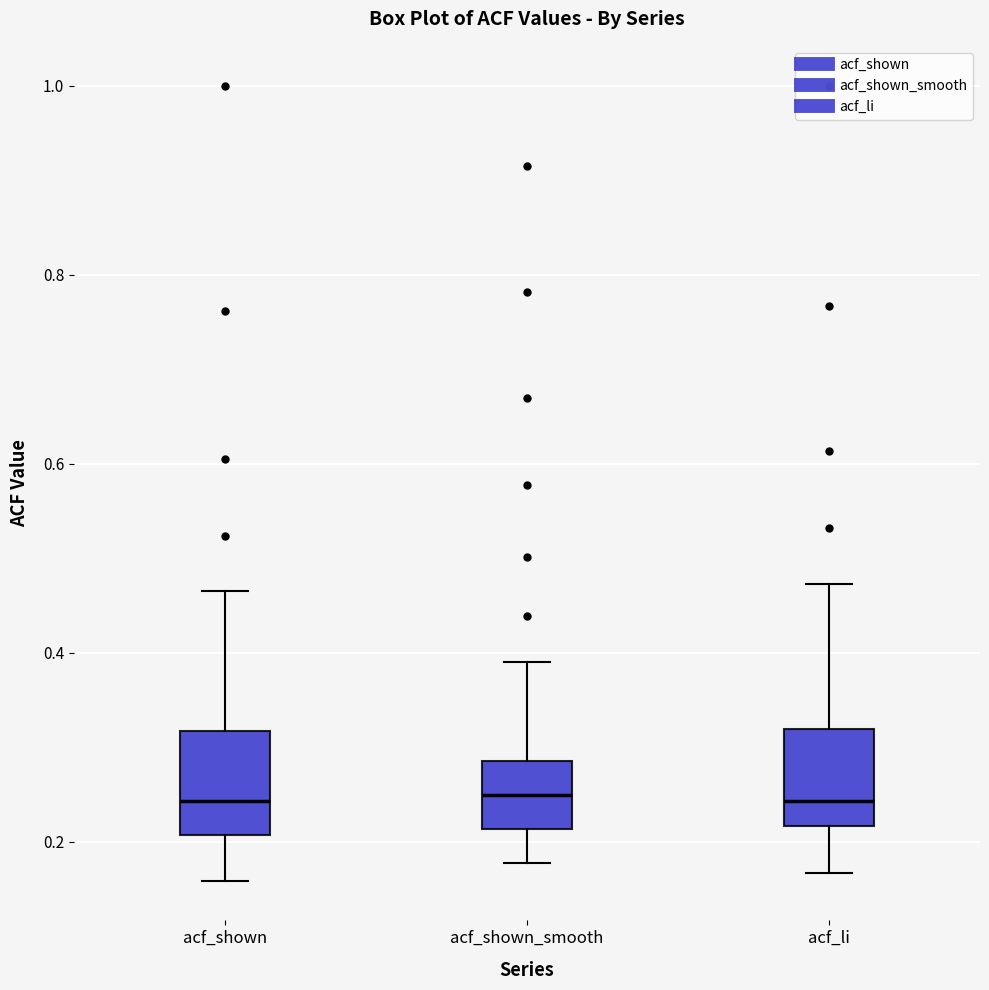

Where does the upper whisker of the box for acf_shown end on the y-axis? The values are not printed on the chart, so give them approximately, as read against the axis.

0.46